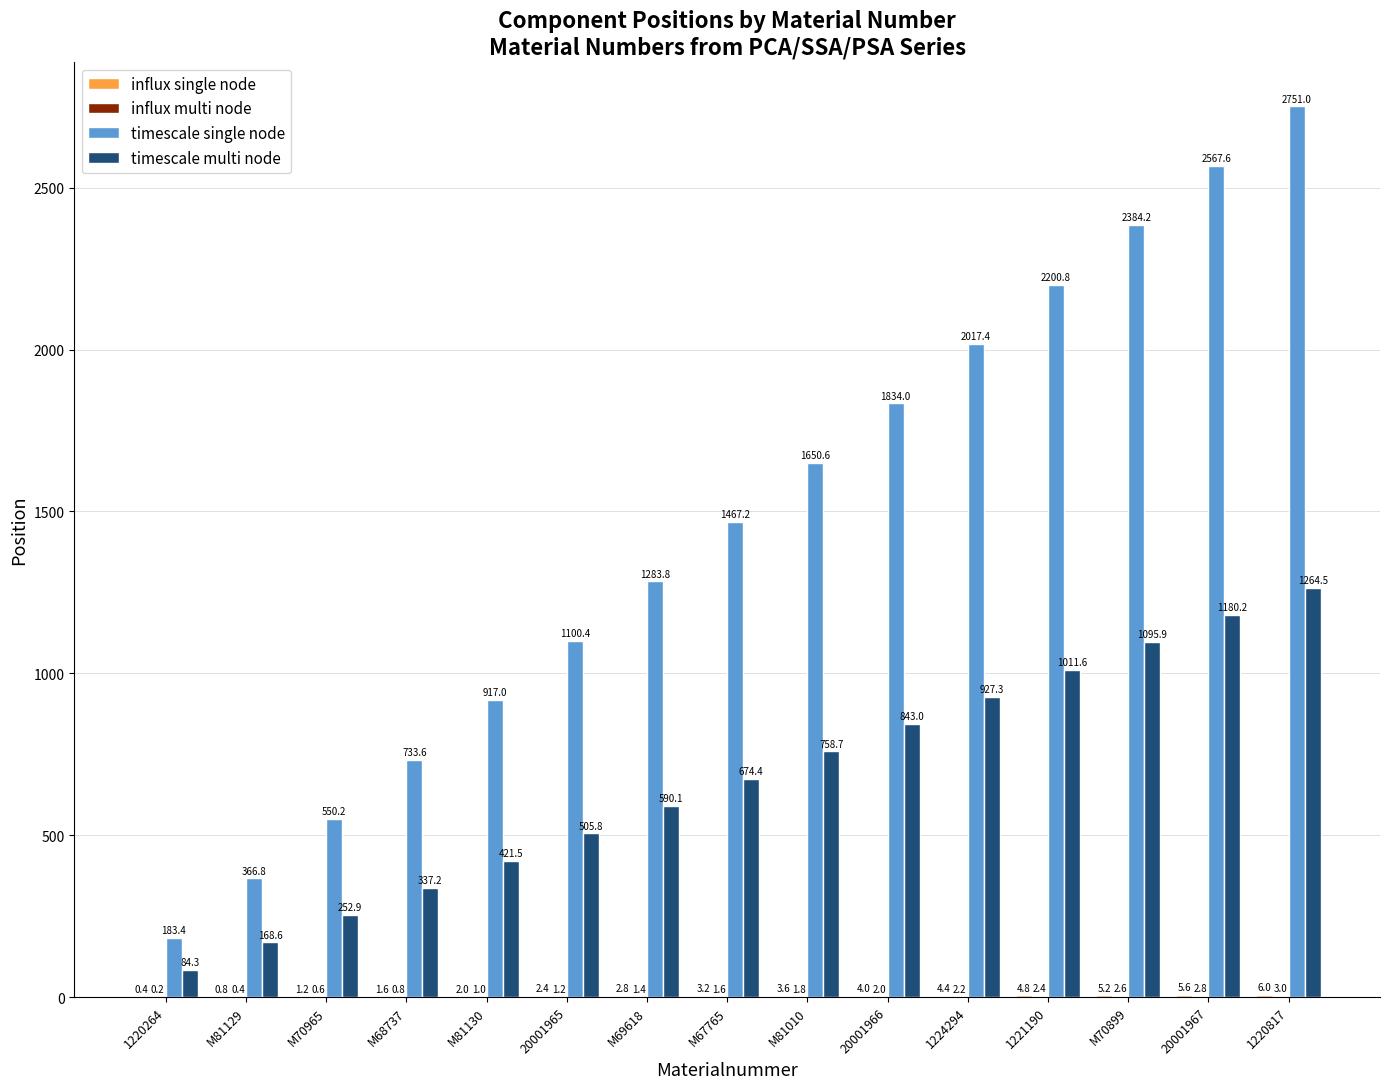

What is the approximate value of timescale single node at 20001966?

1834.0